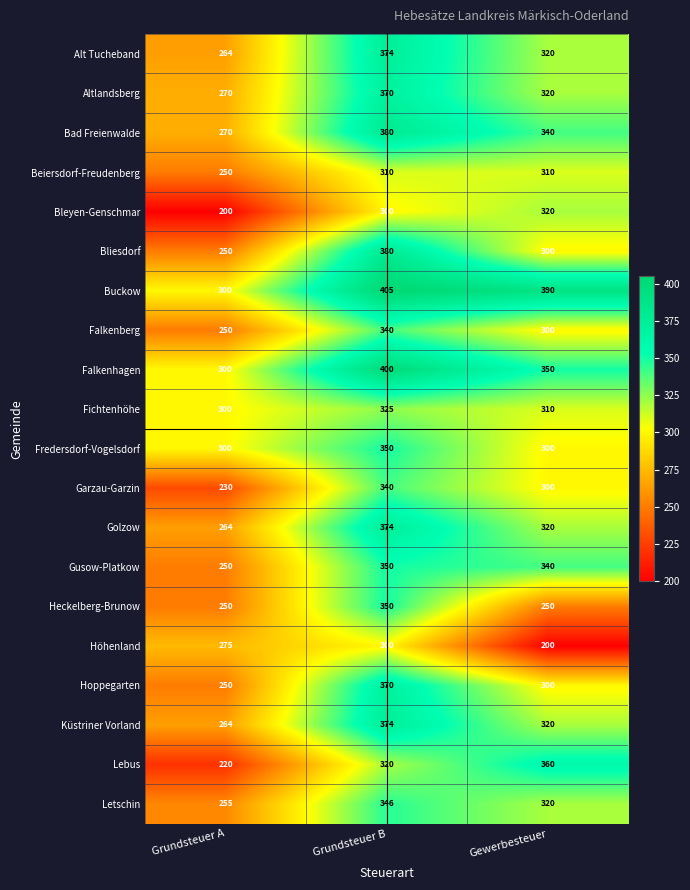

At how many categories does at least one series exceed 327?

2